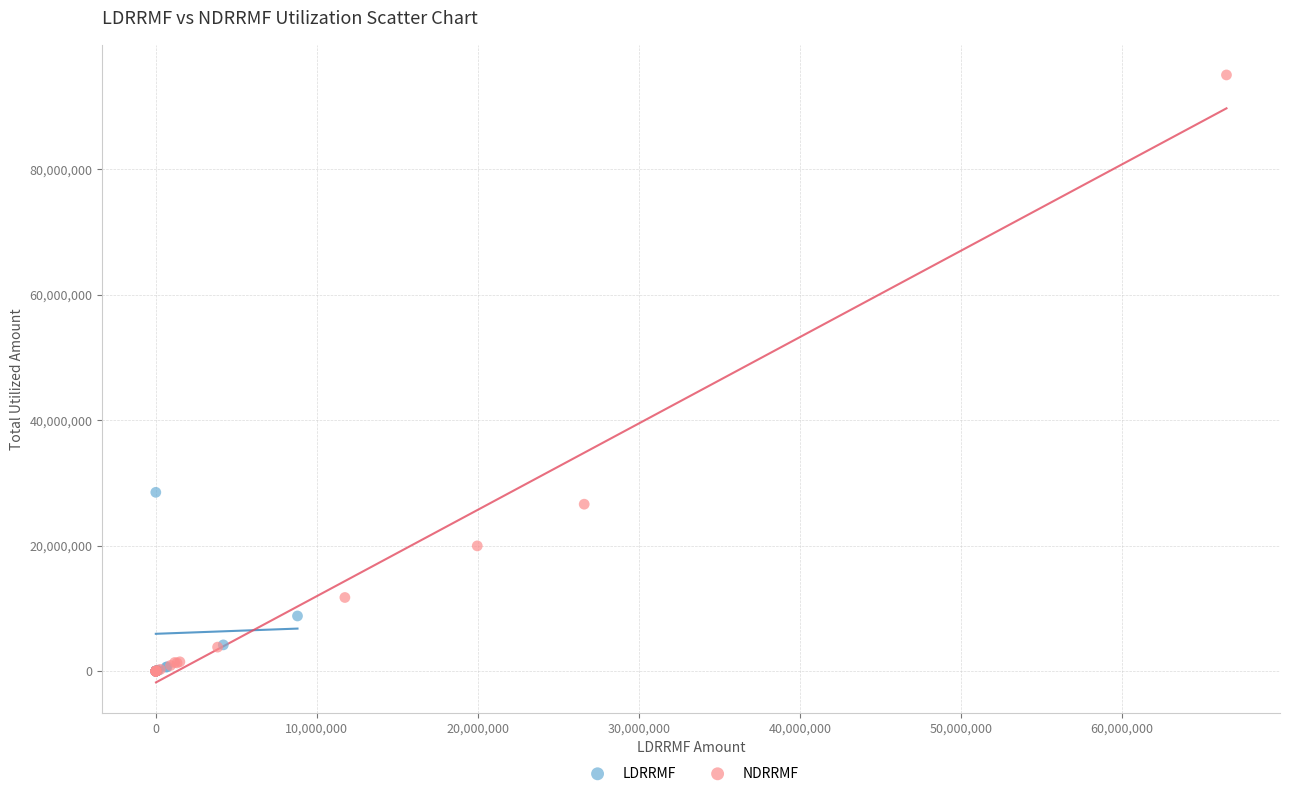

Which series has the largest Y range (max minus min)?

NDRRMF